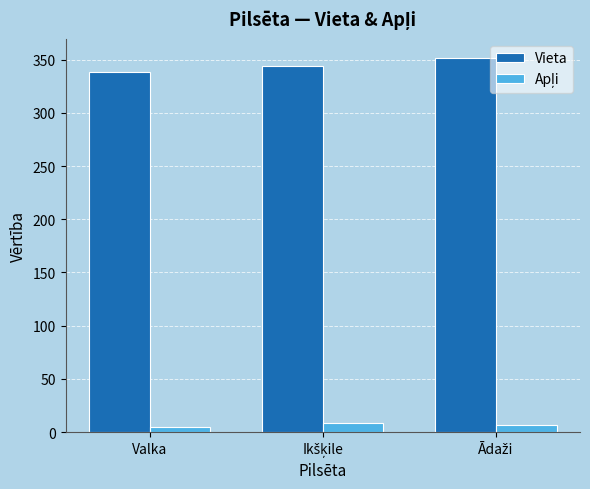

At how many categories does at least one series exceed 96?

3